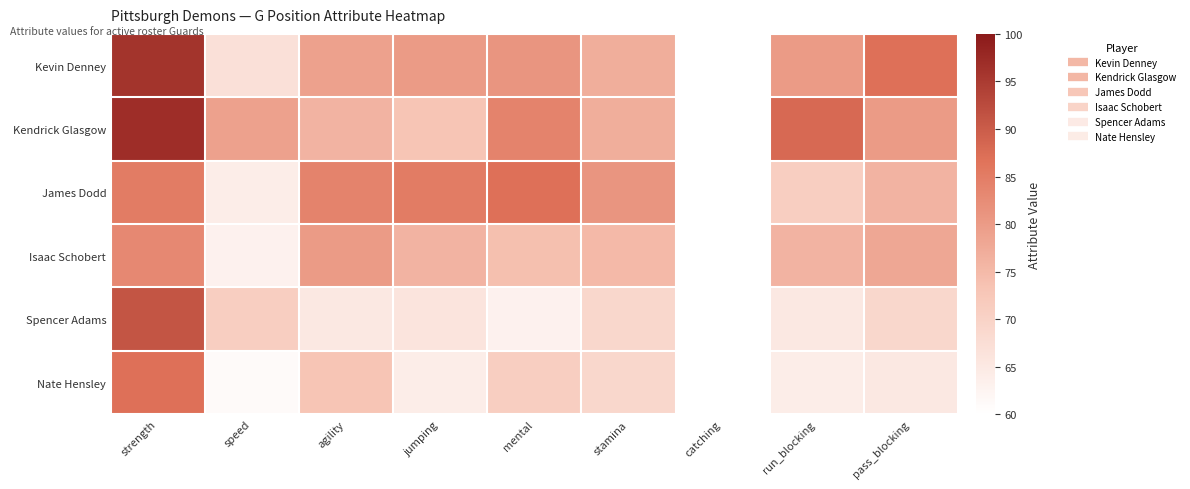

Which has a higher value, run_blocking or strength?

strength